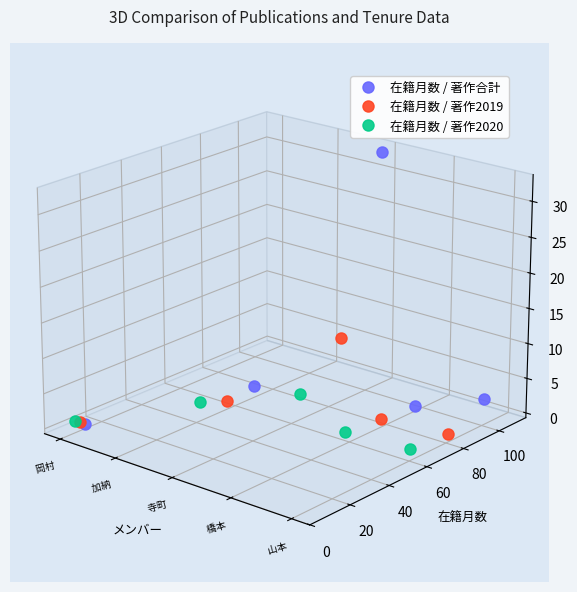

True or false: 在籍月数 / 著作2020 and 在籍月数 / 著作2019 cross at least once.

True